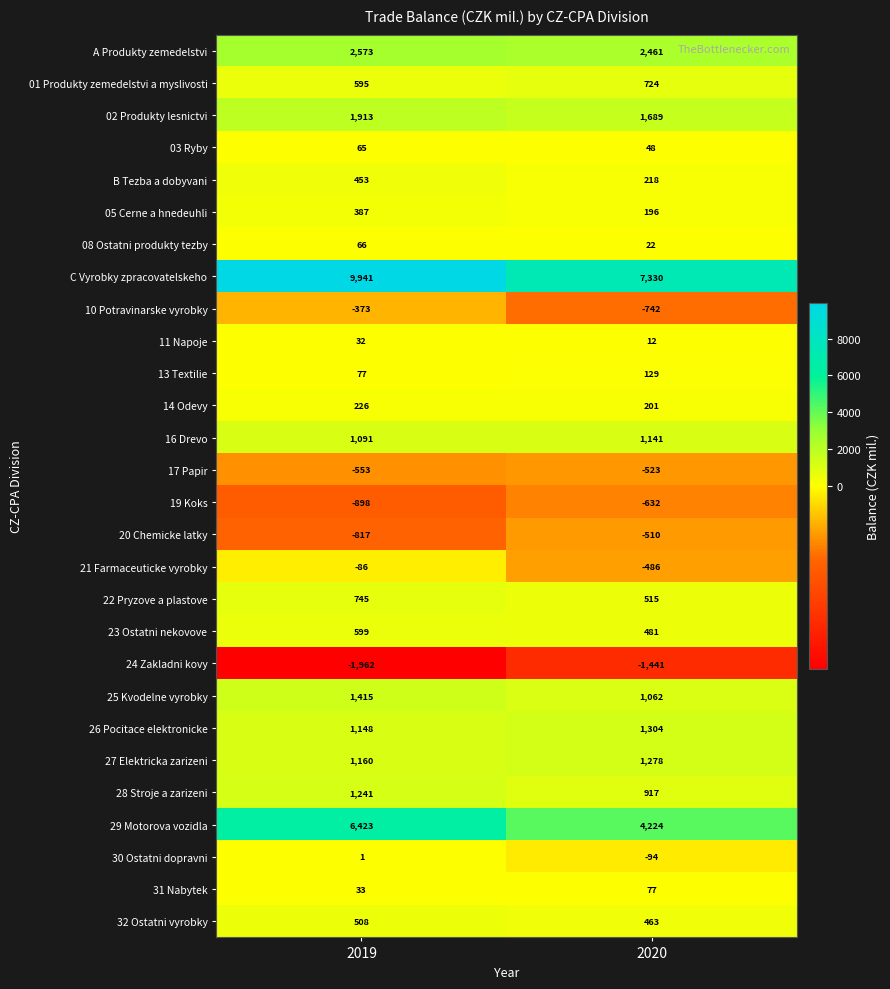

Which series has the widest spread of values?

C Vyrobky zpracovatelskeho